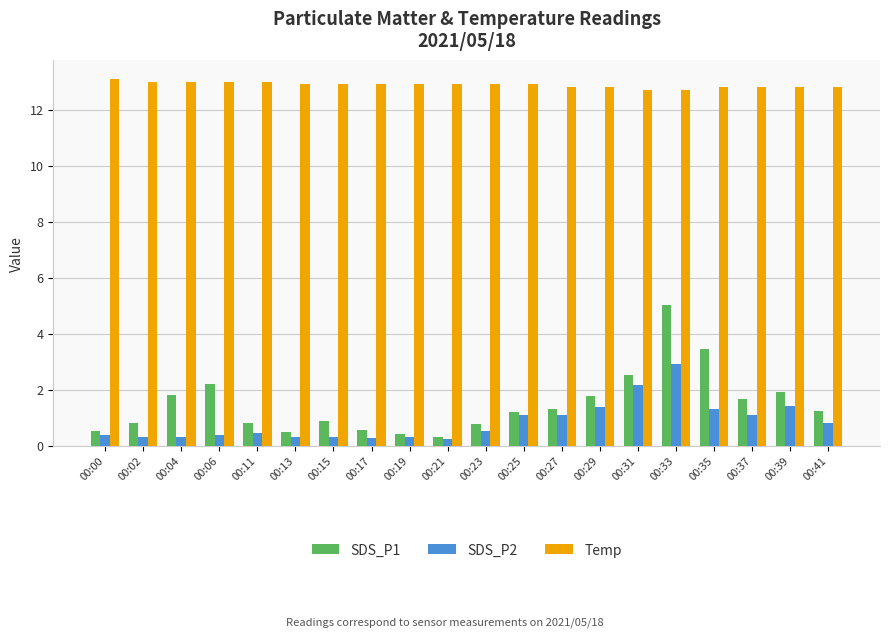

Which series has the widest spread of values?

SDS_P1